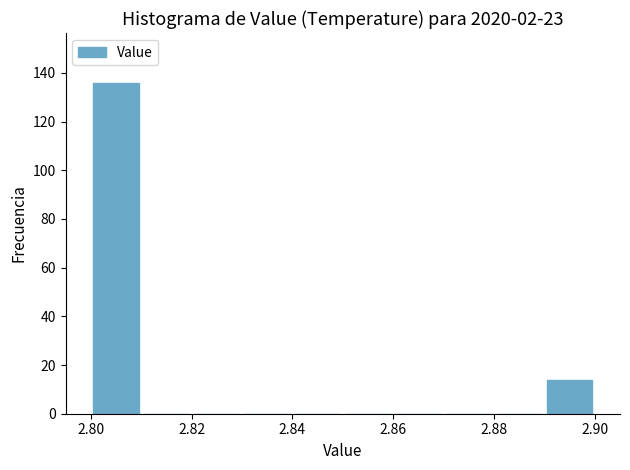

Which range on the x-axis has the tallest bar?

2.80 to 2.81